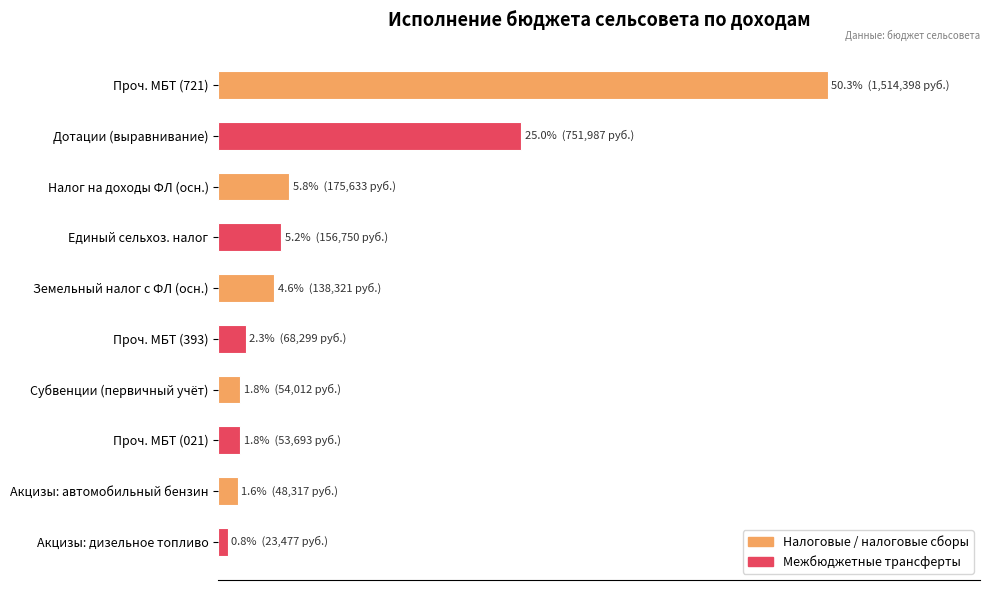

Does the chart contain any negative values?

No